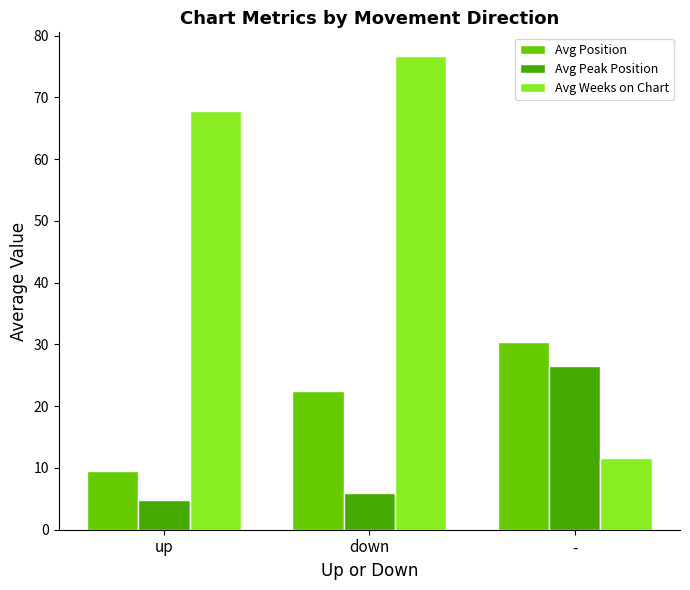

Which series has the largest range (max minus min)?

Avg Weeks on Chart